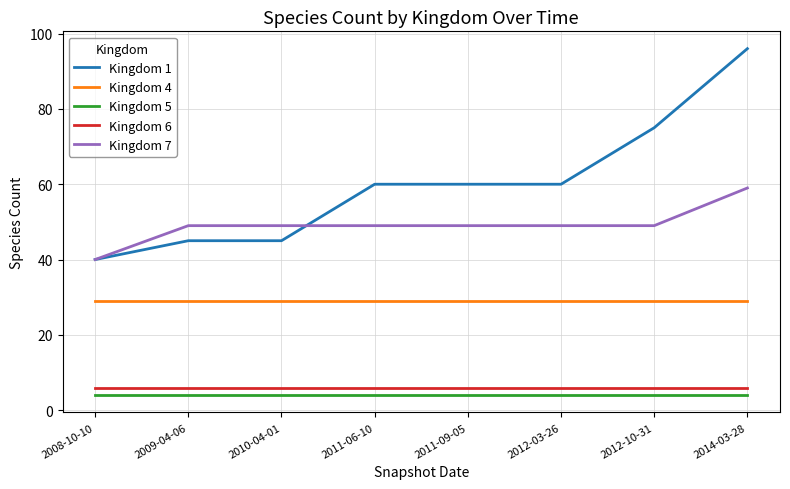

Read the Kingdom 1 value at 2012-03-26, to the nearest 10.

60